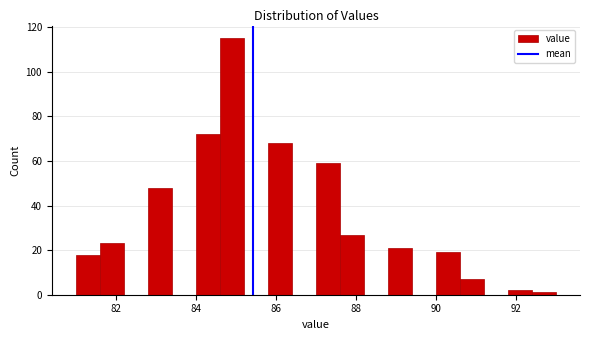

Read against the x-axis, roughly where is the centre of the tallest bar?

85.0